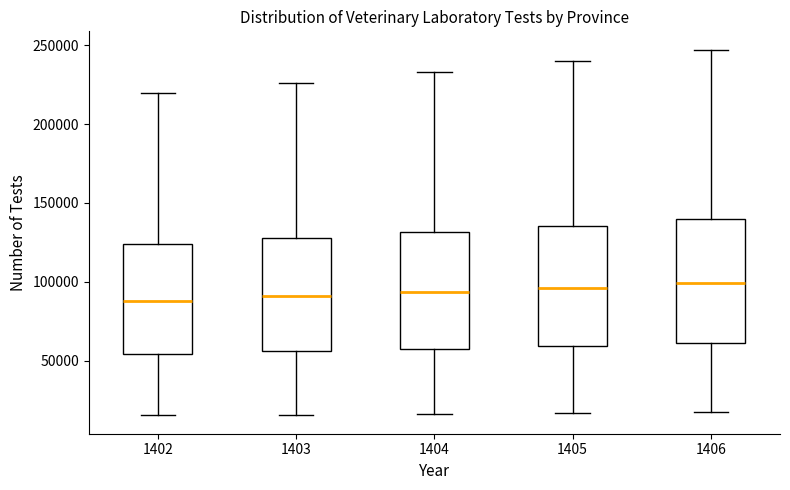

Reading left to right, transcribe this box plot: for each box, give where its median line is, the range the box spans, and where its two whiskers end, as read against the y-axis. The values are not printed on the chart, so give them approximately, as read against the axis.

1402: median 90000, box 55000 to 125000, whiskers 15000 to 220000
1403: median 90000, box 55000 to 130000, whiskers 15000 to 225000
1404: median 95000, box 60000 to 130000, whiskers 15000 to 235000
1405: median 95000, box 60000 to 135000, whiskers 15000 to 240000
1406: median 100000, box 60000 to 140000, whiskers 15000 to 245000